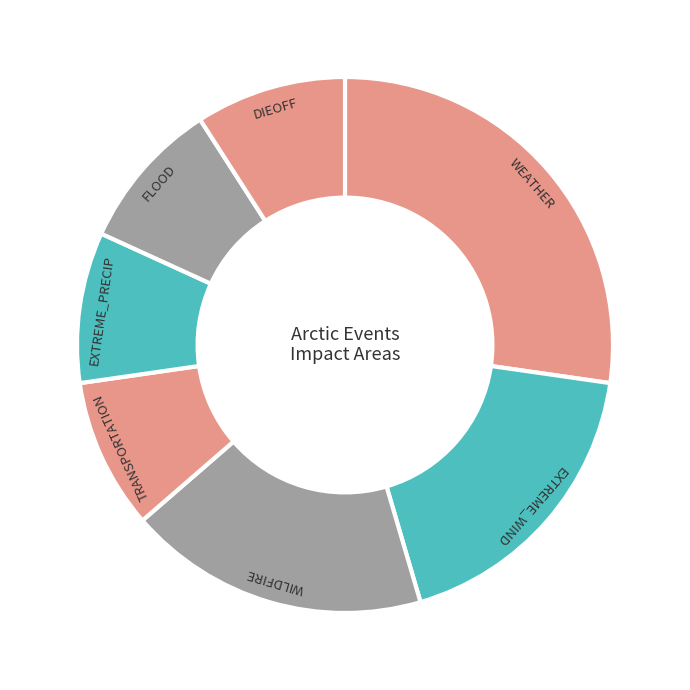

How many slices are in this pie chart?

7